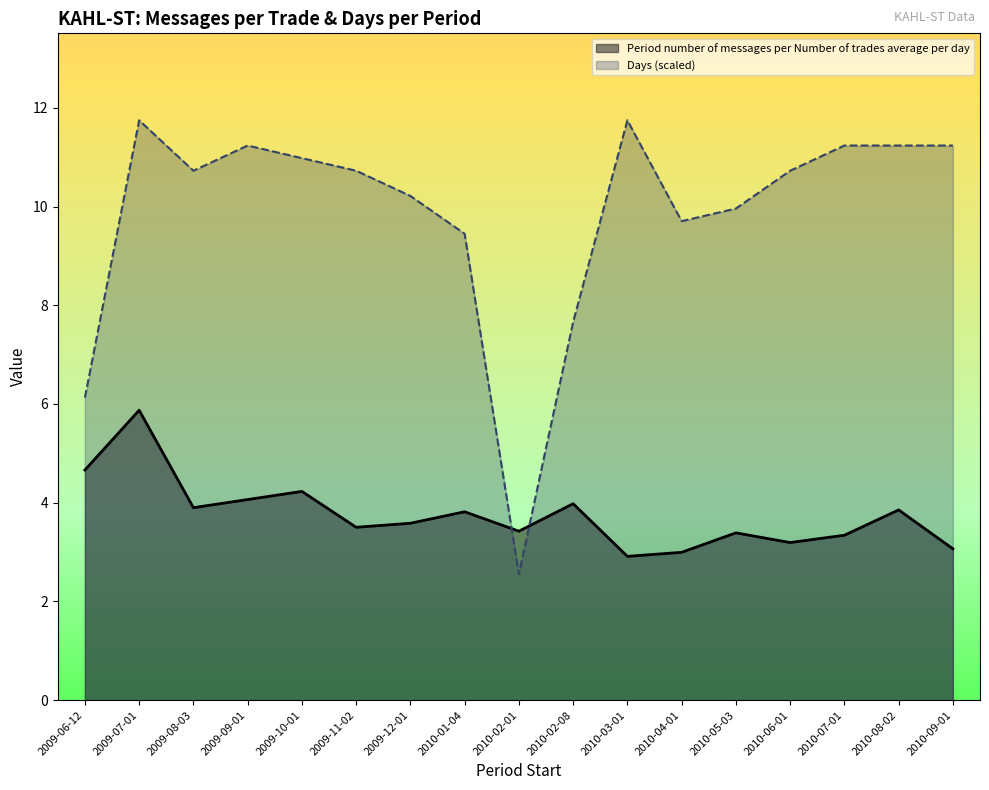

In Period number of messages per Number of trades average per day, how many points are lower than both neighbors (excluding endpoints)?

5